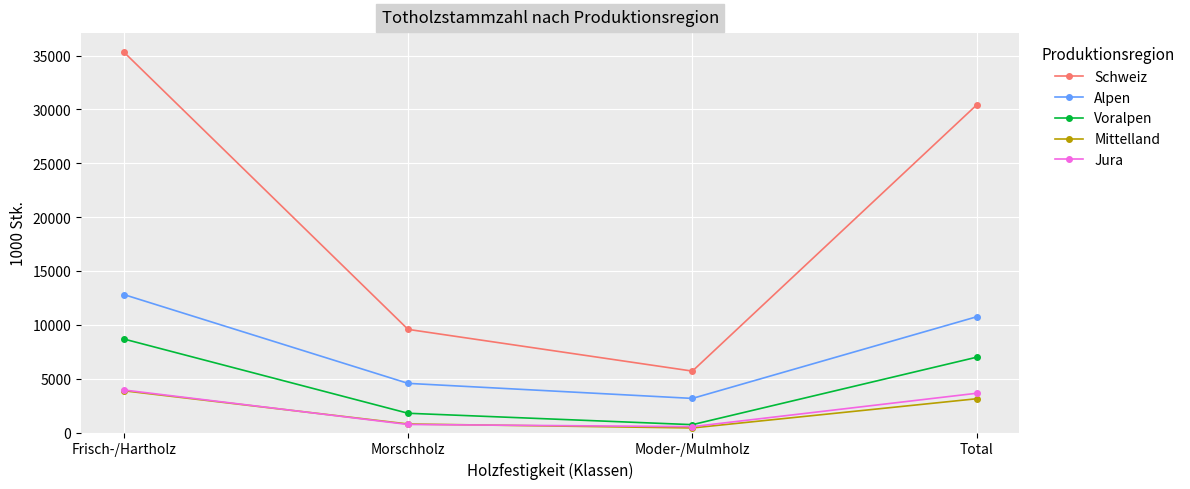

Reading left to right, transcribe all the data shown in this chart.

Schweiz: 35334	9574	5700	30419
Alpen: 12812	4562	3165	10747
Voralpen: 8684	1786	728	6992
Mittelland: 3876	791	423	3135
Jura: 3949	746	544	3644